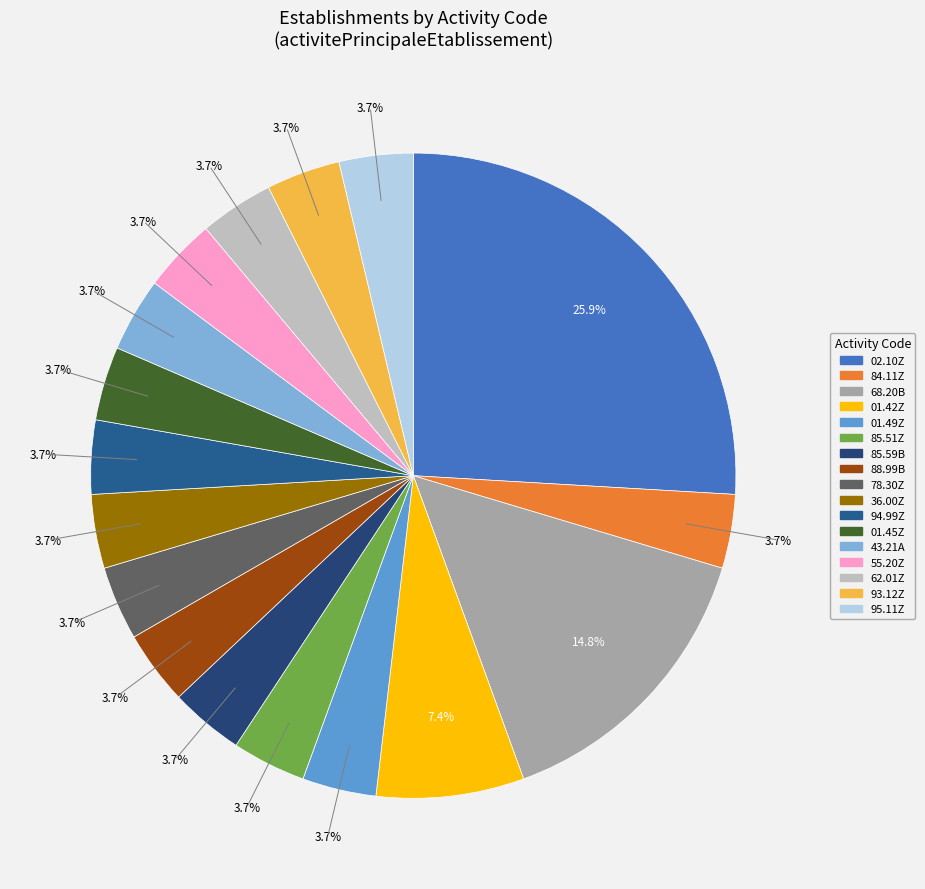

Is it true that 01.49Z is 4% of the pie?

True